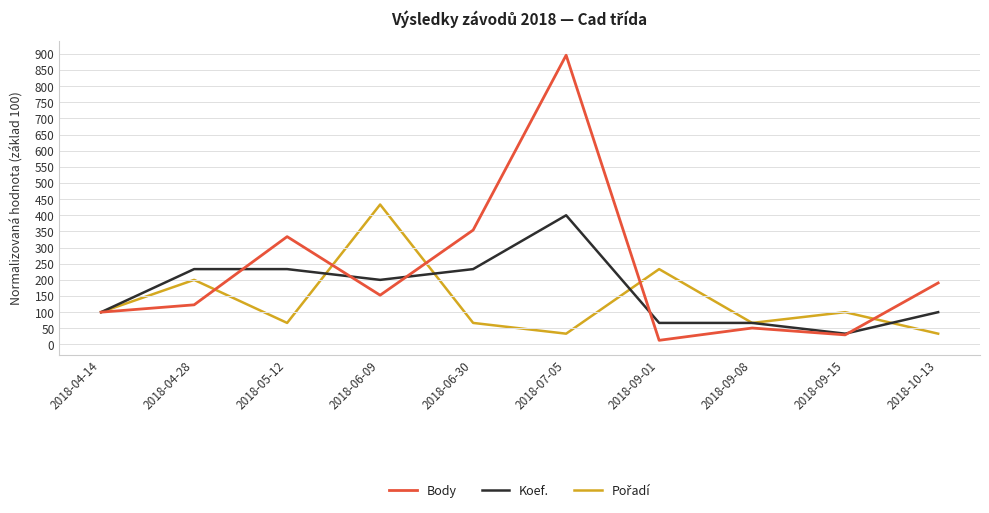

At how many categories does at least one series exceed 261?

4